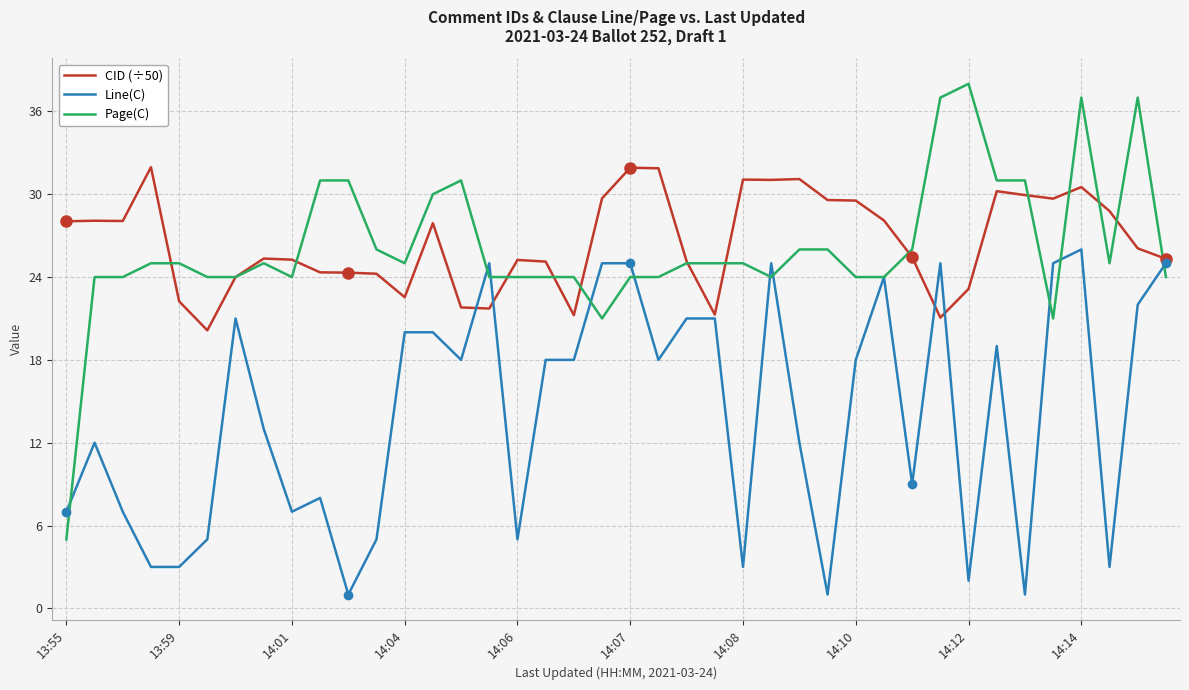

How many values in the CID (÷50) series are below 26?

20